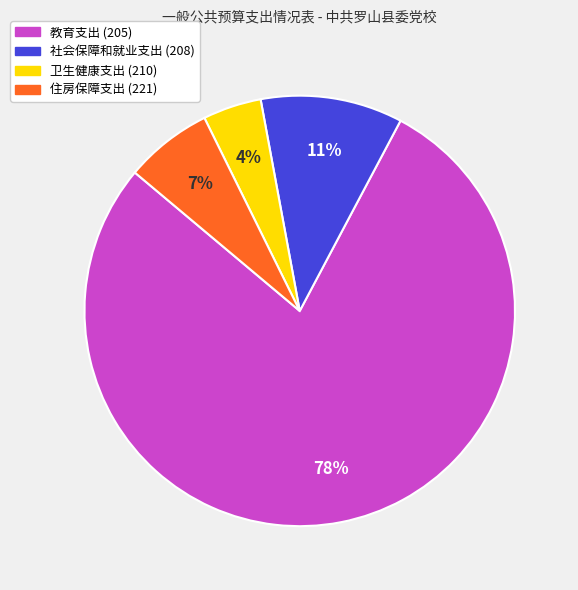

True or false: 教育支出 (205) accounts for 69% of the total.

False